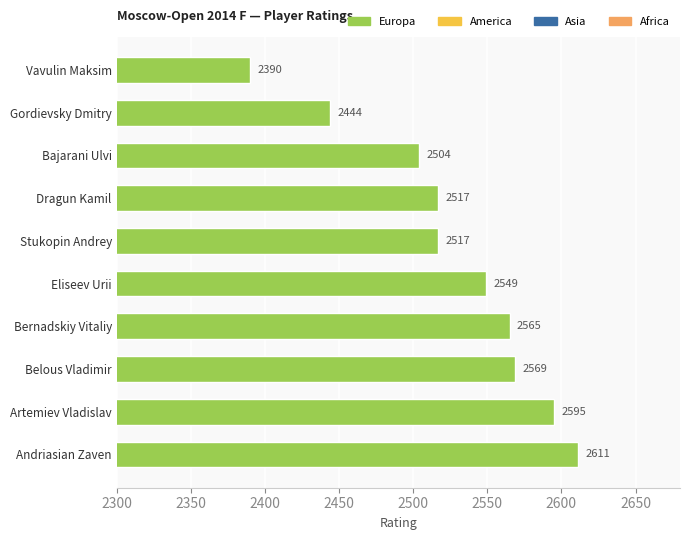

At which label is the value closest to 2500?

Bajarani Ulvi